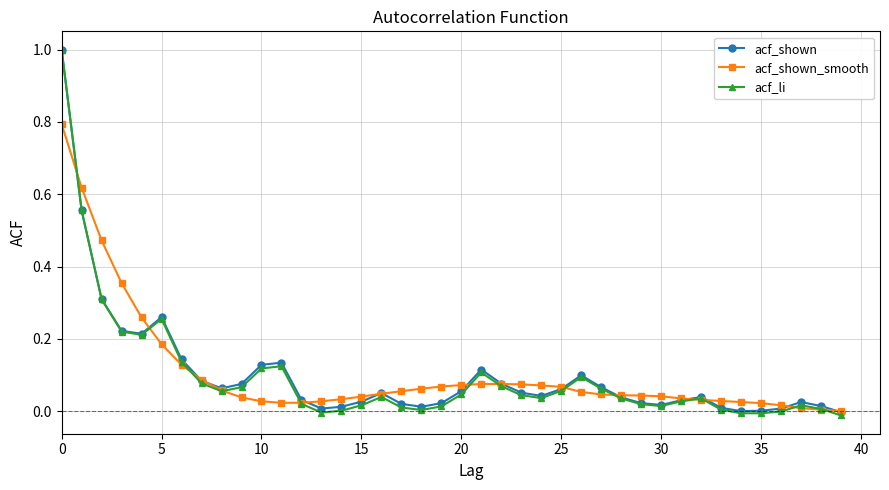

How many series are shown in this chart?

3